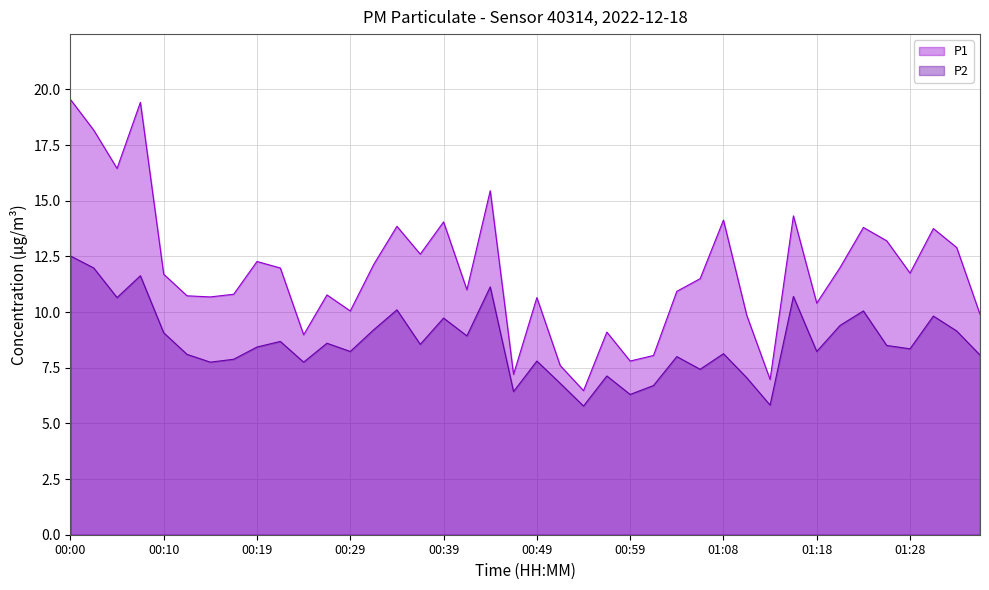

What is the difference between the P2 values at 00:29 and 01:16?

2.5